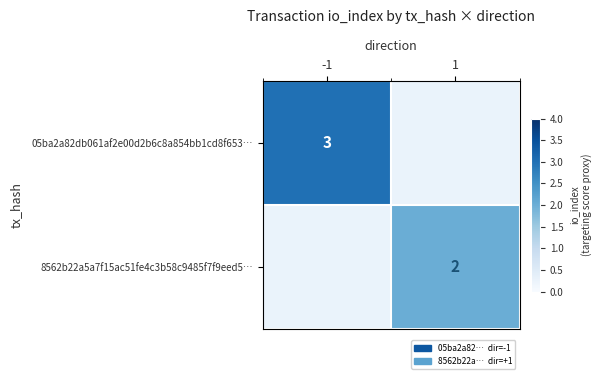

The 05ba2a82db061af2e00d2b6c8a854bb1cd8f653… series shows 5 at -1. True or false?

False